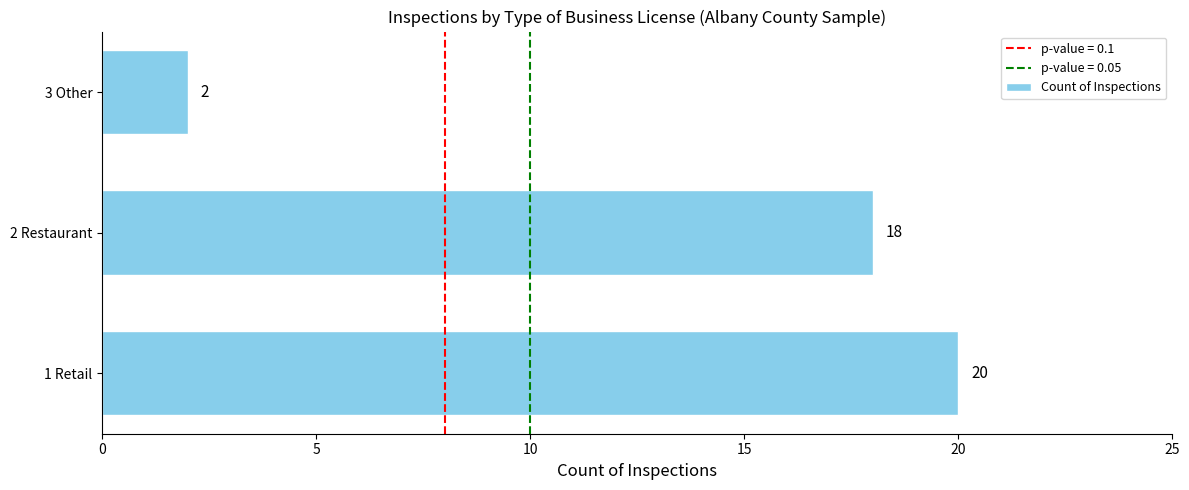

Which has a higher value, 1 Retail or 3 Other?

1 Retail